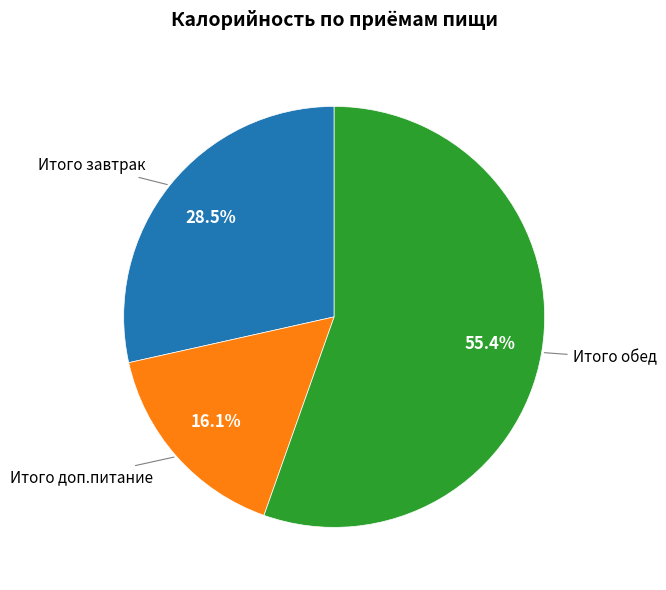

Is there a majority slice in this chart?

Yes